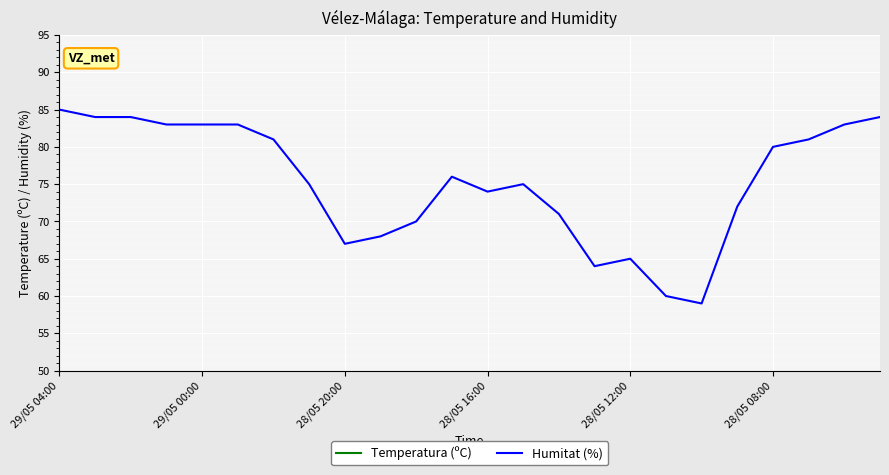

What is the sum of all Temperatura (ºC) values?

512.0